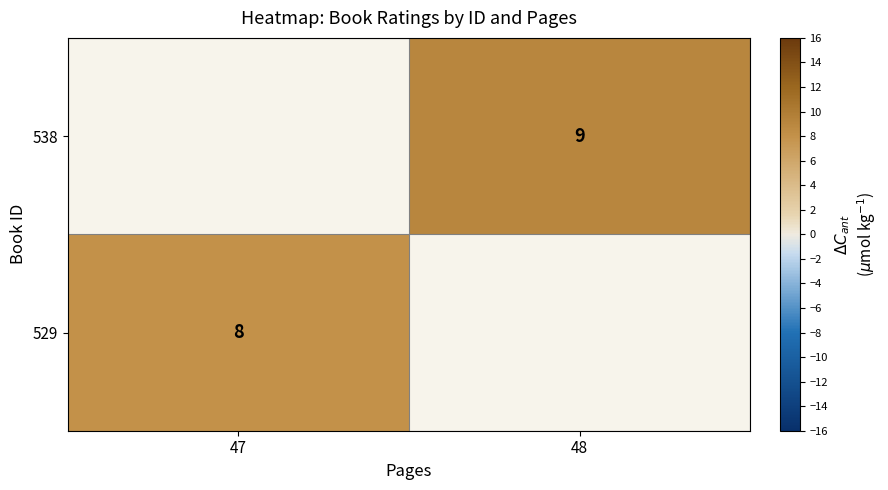

The 538 series shows 9 at 48. True or false?

True